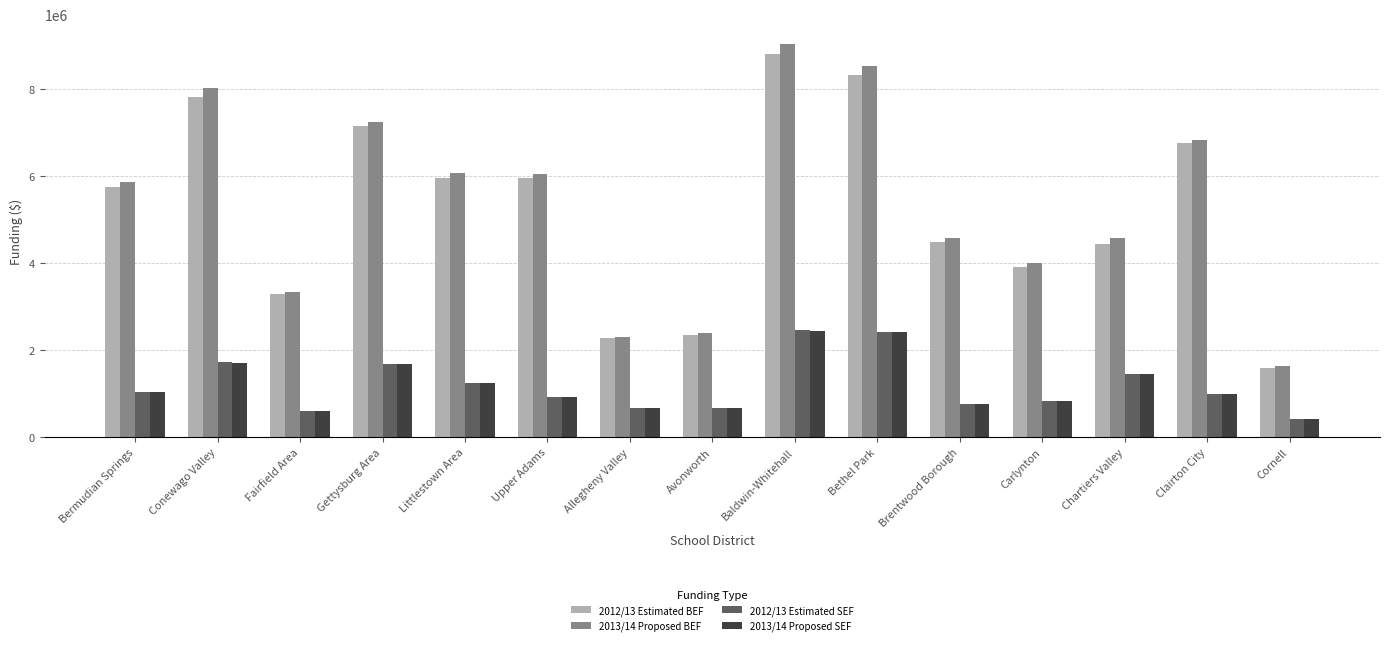

What is the smallest value displayed?

420003